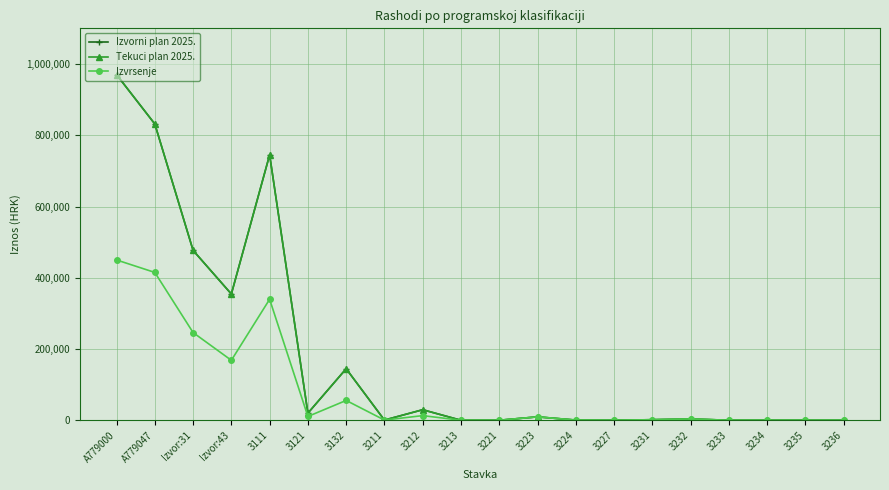

What is the label of the 12th point from the right?

3212